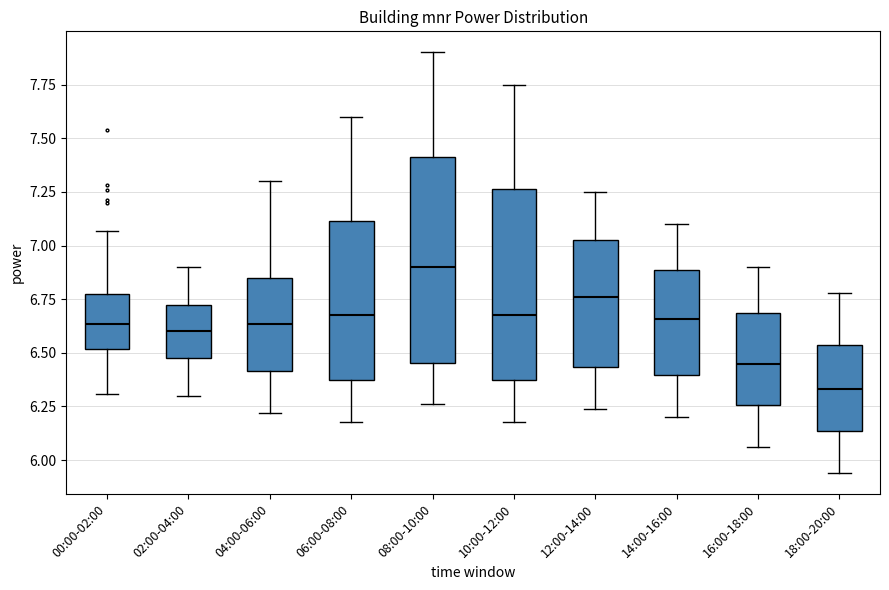

Reading left to right, transcribe this box plot: for each box, give where its median line is, the range the box spans, and where its two whiskers end, as read against the y-axis. The values are not printed on the chart, so give them approximately, as read against the axis.

00:00-02:00: median 6.65, box 6.50 to 6.75, whiskers 6.30 to 7.05
02:00-04:00: median 6.60, box 6.50 to 6.70, whiskers 6.30 to 6.90
04:00-06:00: median 6.65, box 6.40 to 6.85, whiskers 6.20 to 7.30
06:00-08:00: median 6.70, box 6.40 to 7.10, whiskers 6.20 to 7.60
08:00-10:00: median 6.90, box 6.45 to 7.40, whiskers 6.25 to 7.90
10:00-12:00: median 6.70, box 6.40 to 7.25, whiskers 6.20 to 7.75
12:00-14:00: median 6.75, box 6.45 to 7.05, whiskers 6.25 to 7.25
14:00-16:00: median 6.65, box 6.40 to 6.90, whiskers 6.20 to 7.10
16:00-18:00: median 6.45, box 6.25 to 6.70, whiskers 6.05 to 6.90
18:00-20:00: median 6.35, box 6.15 to 6.55, whiskers 5.95 to 6.80